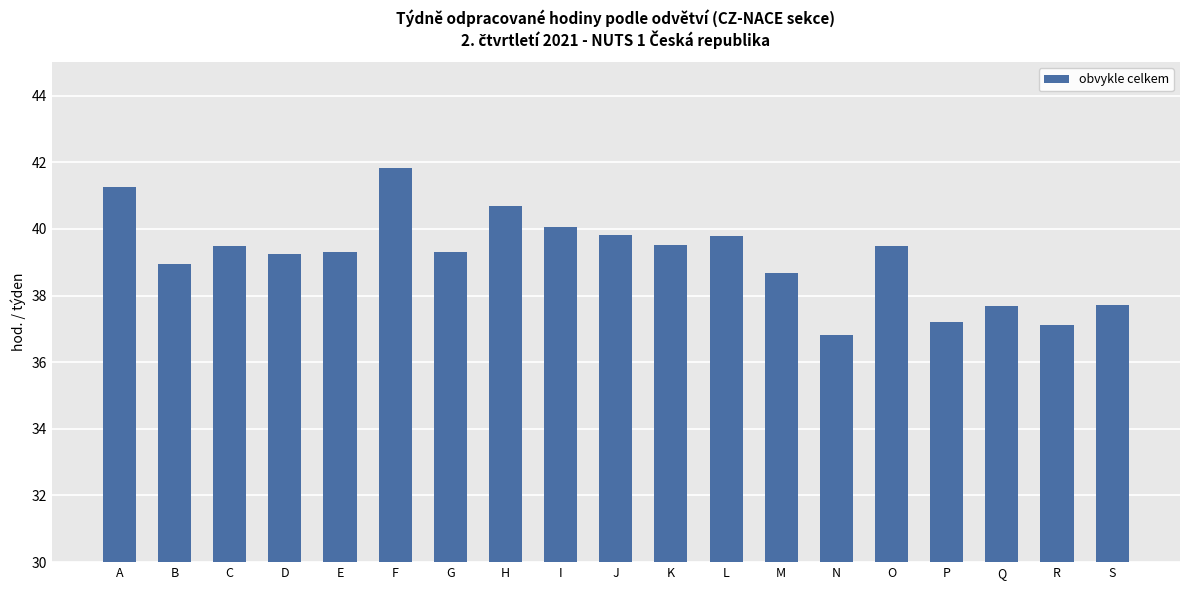

Approximately how many times larger is the value at A compared to B?

1.1